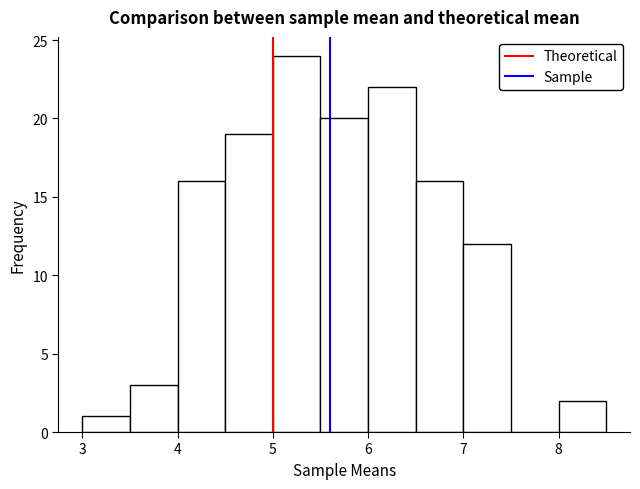

Reading left to right, list every bar in this chart as the range it spans on the x-axis followed by its height. The values are not printed on the chart, so give them approximately, as read against the axis.

3.0 to 3.5: 1
3.5 to 4.0: 3
4.0 to 4.5: 16
4.5 to 5.0: 19
5.0 to 5.5: 24
5.5 to 6.0: 20
6.0 to 6.5: 22
6.5 to 7.0: 16
7.0 to 7.5: 12
7.5 to 8.0: 0
8.0 to 8.5: 2